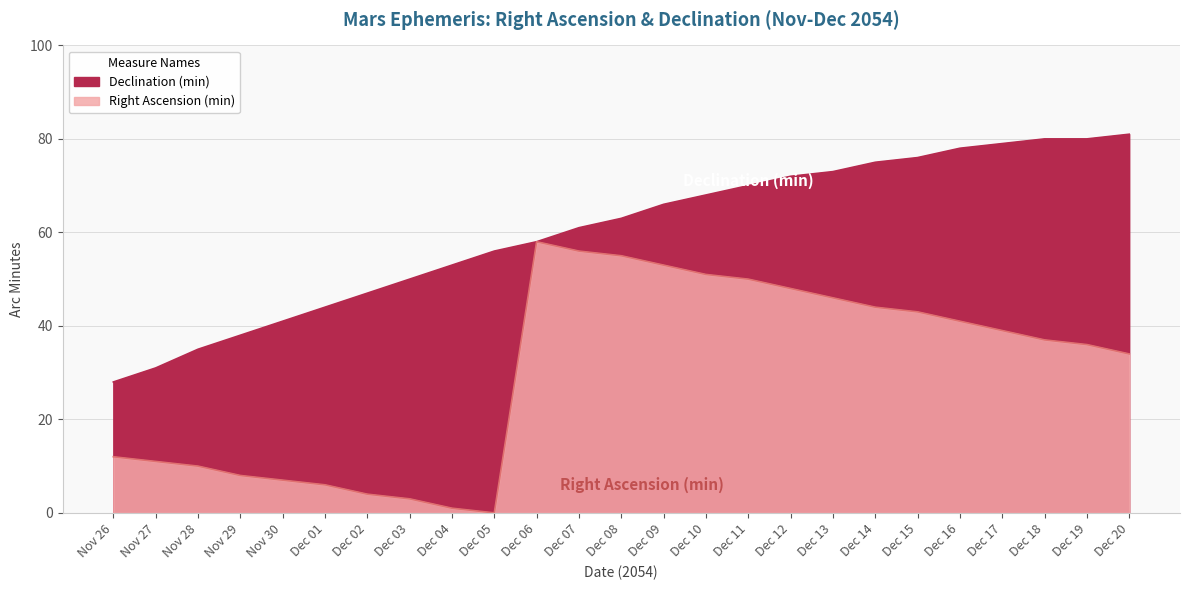

At which category is the sum across all series the highest?

Dec 11